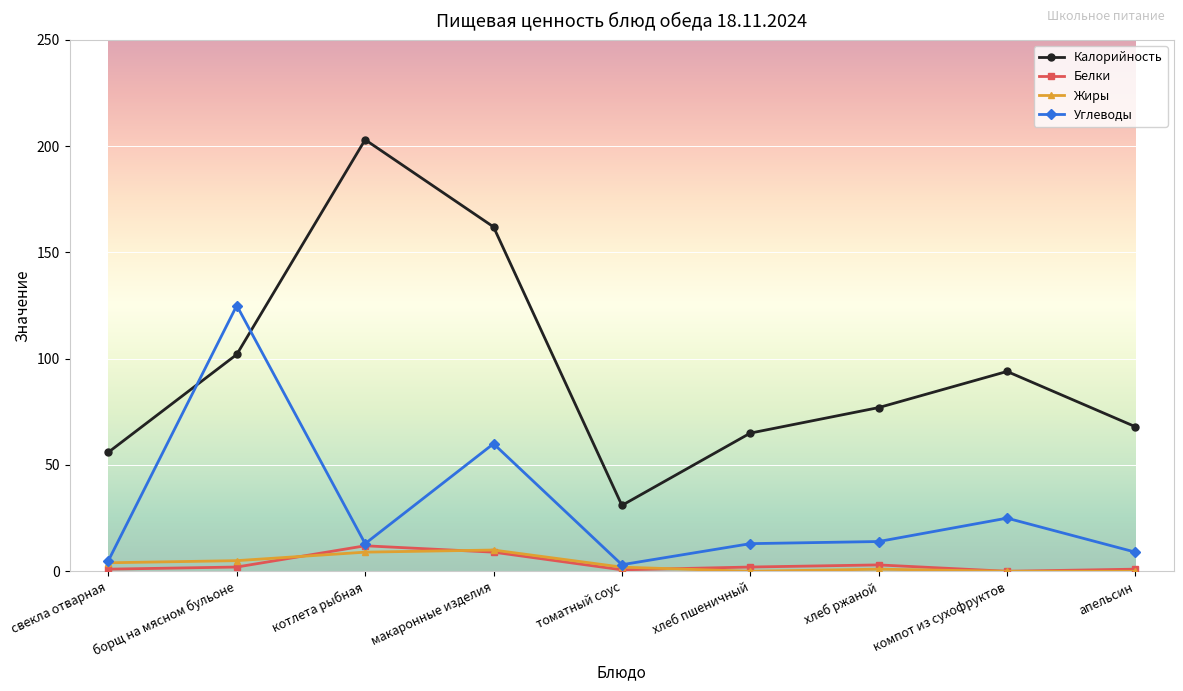

Rank the series by their maximum value, from highest to lowest.

Калорийность, Углеводы, Белки, Жиры